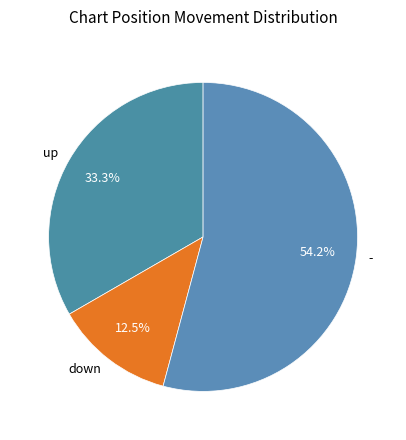

Is the sum of up and - greater than half?

Yes